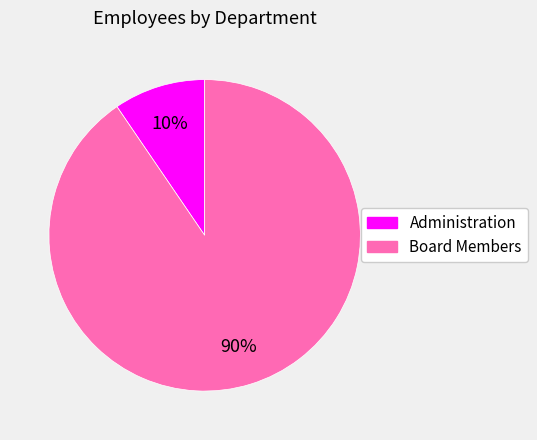

Which slice represents more than half of the pie?

Board Members